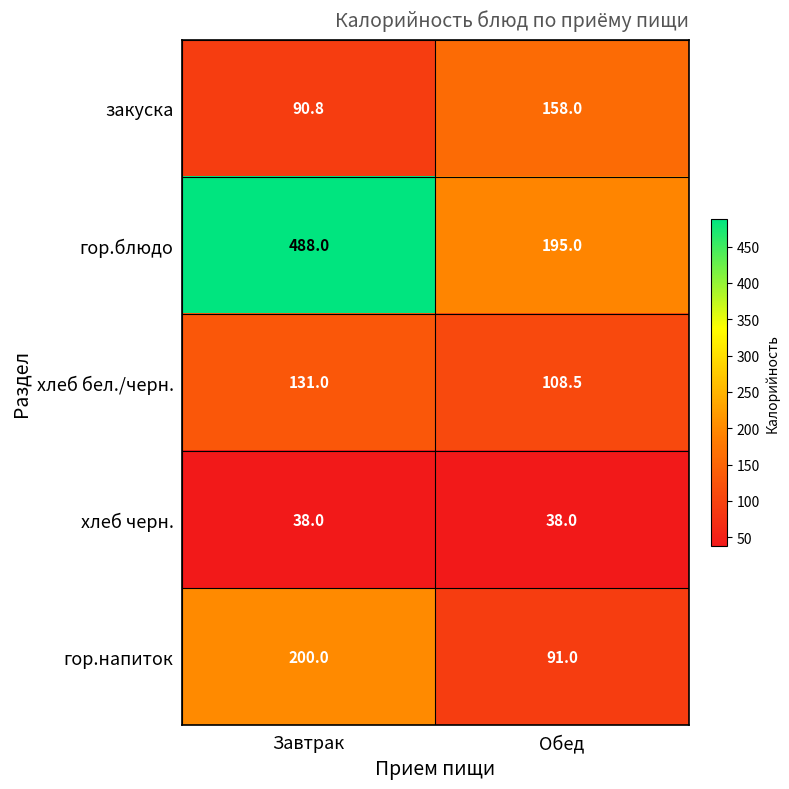

How many categories are shown in the chart?

2